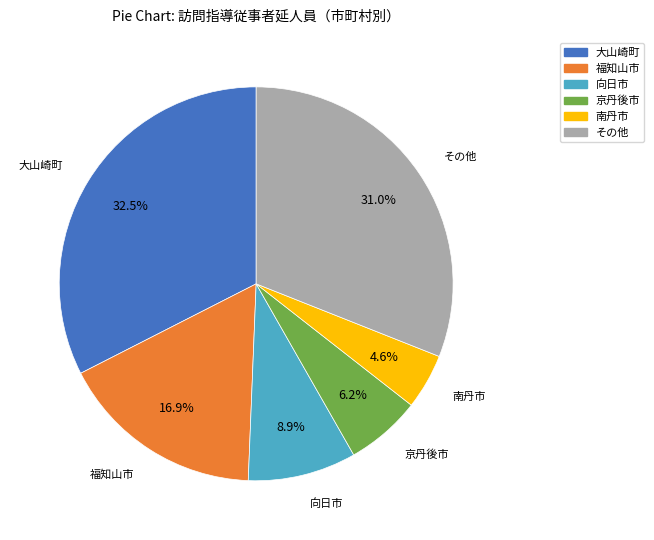

Is there any slice that represents more than half of the pie?

No